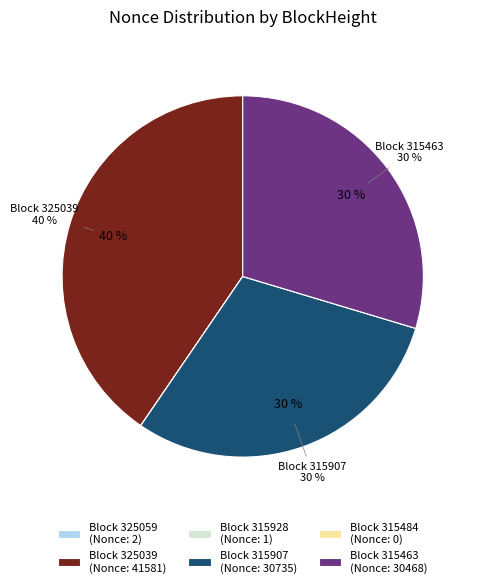

Is there any slice that represents more than half of the pie?

No